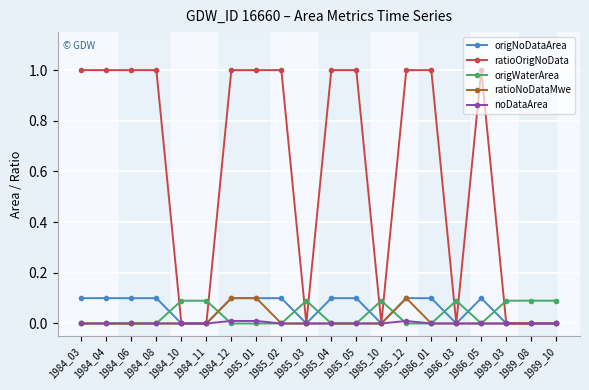

The ratioOrigNoData series shows 0.5 at 1985_05. True or false?

False